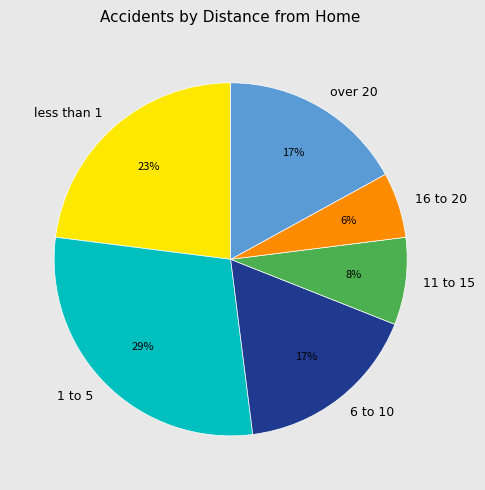

How many slices are in this pie chart?

6